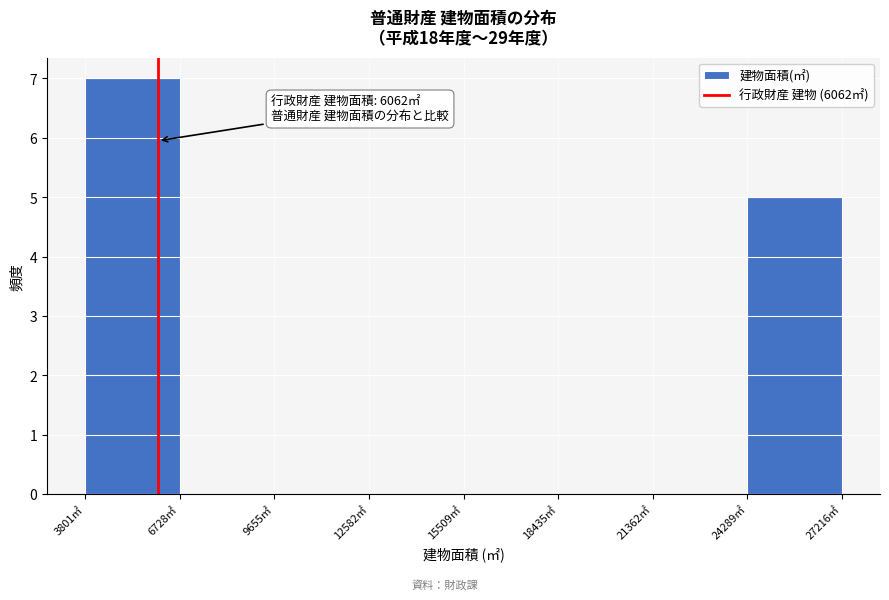

Over which range of the x-axis is the bar tallest?

4000 to 6500